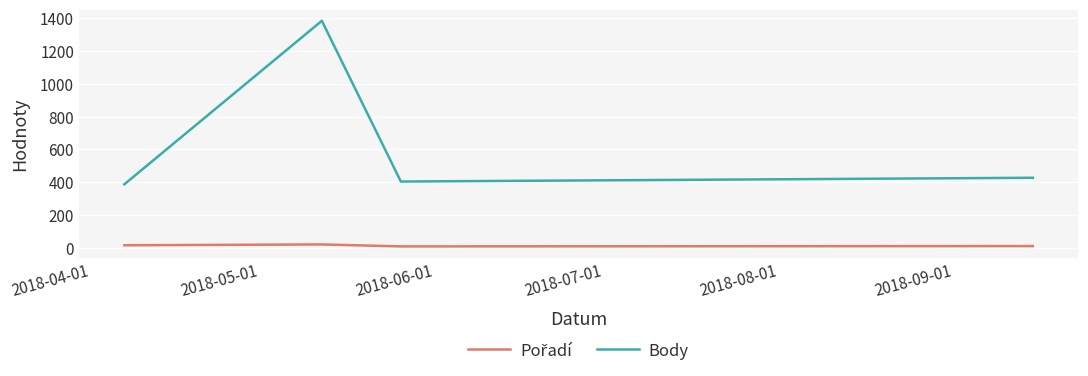

In Body, how many points are higher than both neighbors (excluding endpoints)?

1